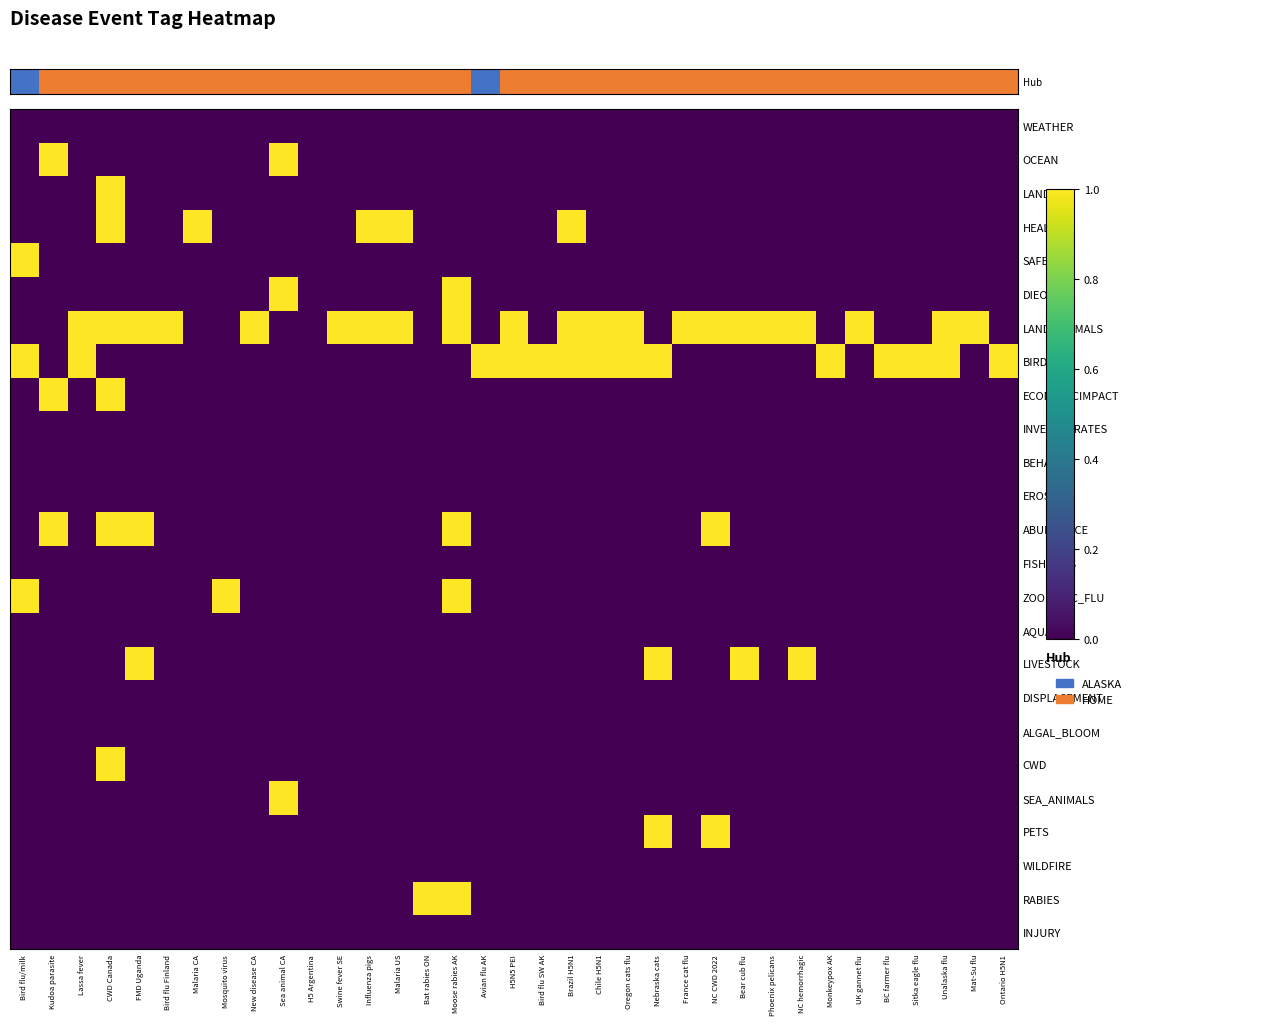

Between Malaria US and Influenza pigs, which is larger?

Malaria US